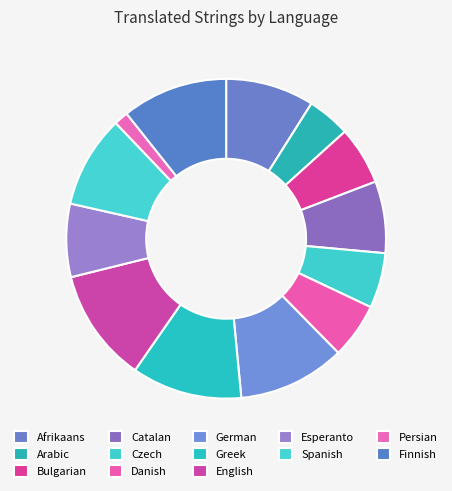

How many segments does this pie chart have?

13